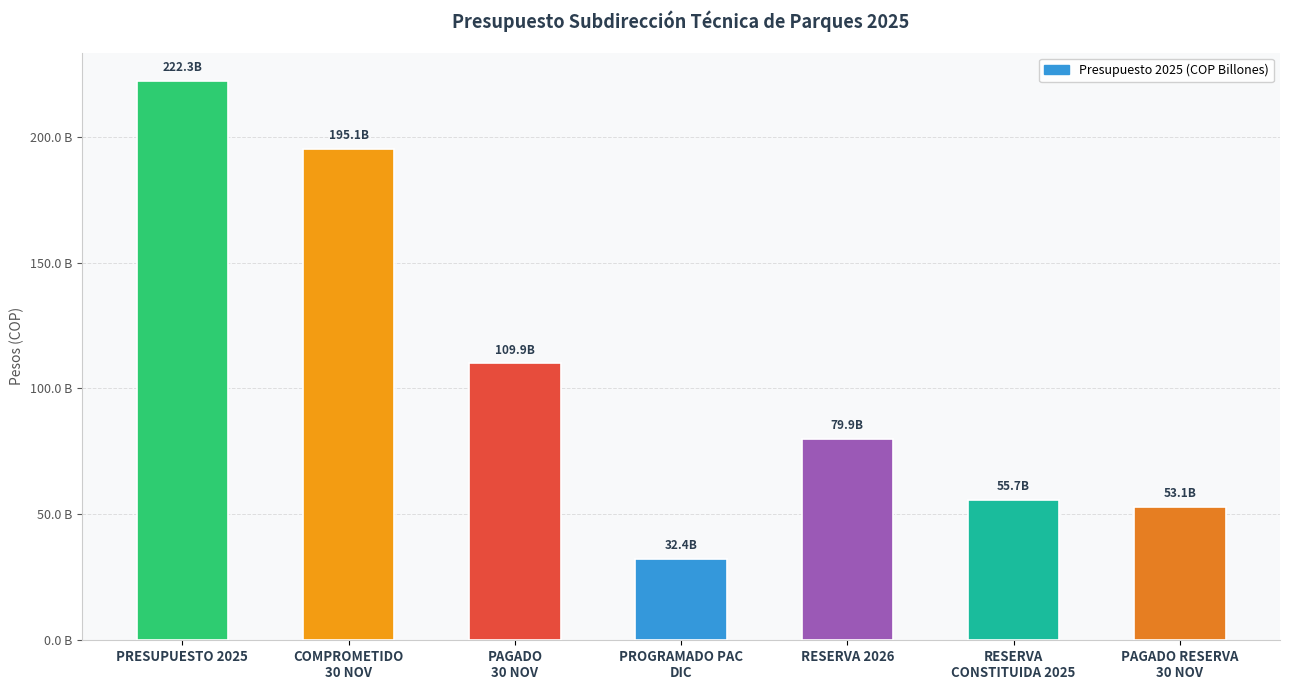

Is it true that the value at COMPROMETIDO
30 NOV is 195052129672?

True